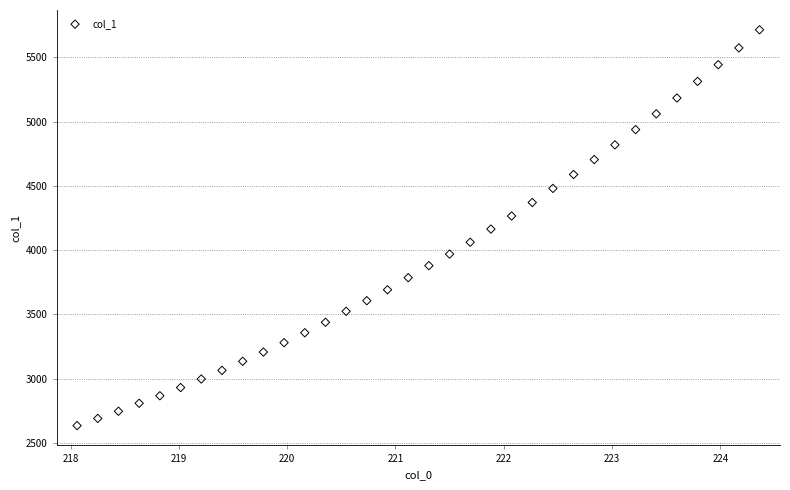

What is the range of X values (max minus min)?

6.3